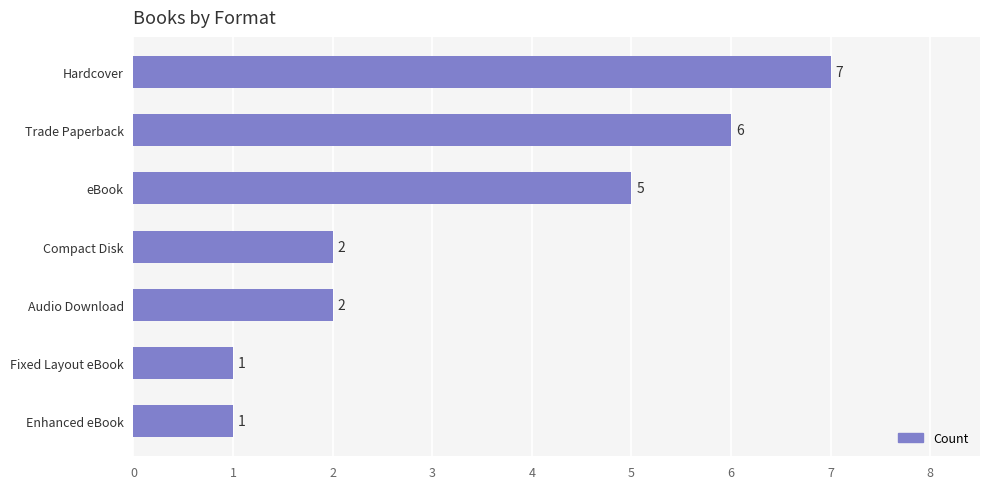

Count the values in the range 1 to 6.

6